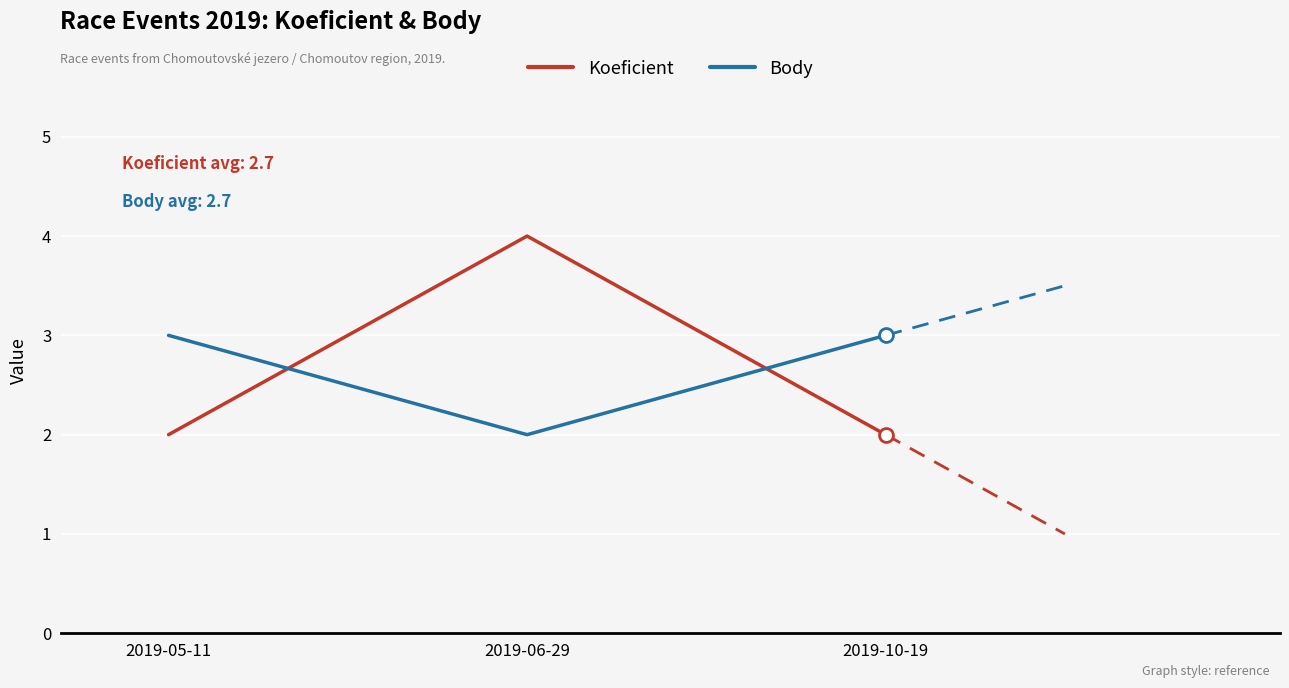

Reading right to left, extract all data points from this chart.

Koeficient: 2019-10-19=2	2019-06-29=4	2019-05-11=2
Body: 2019-10-19=3	2019-06-29=2	2019-05-11=3